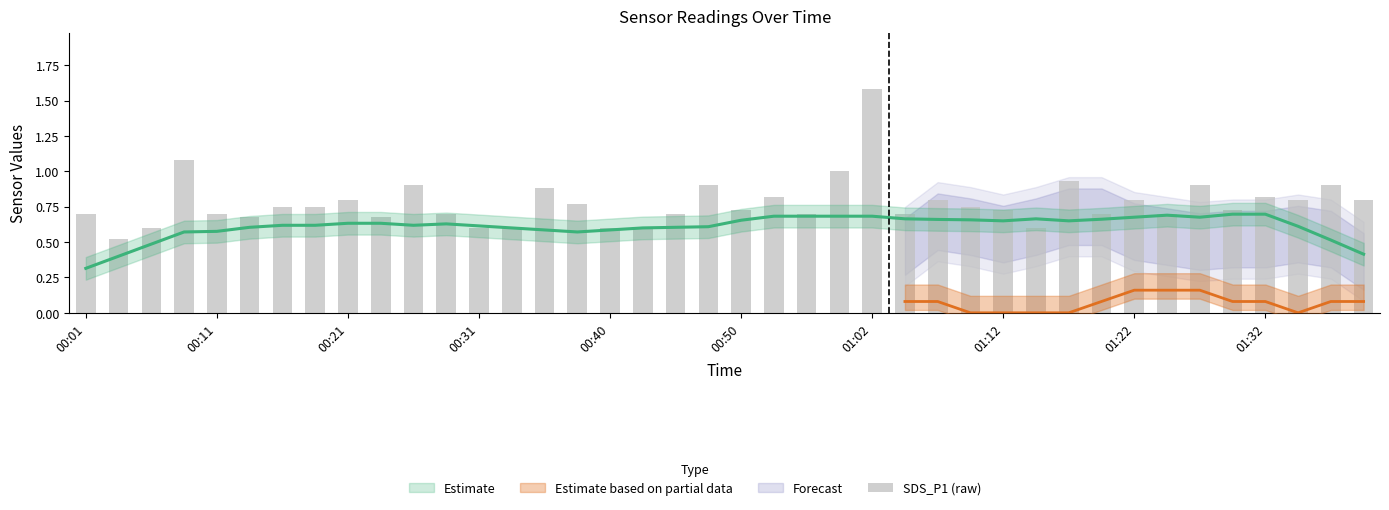

The chart shows a value of 1.2 at 01:12. True or false?

False